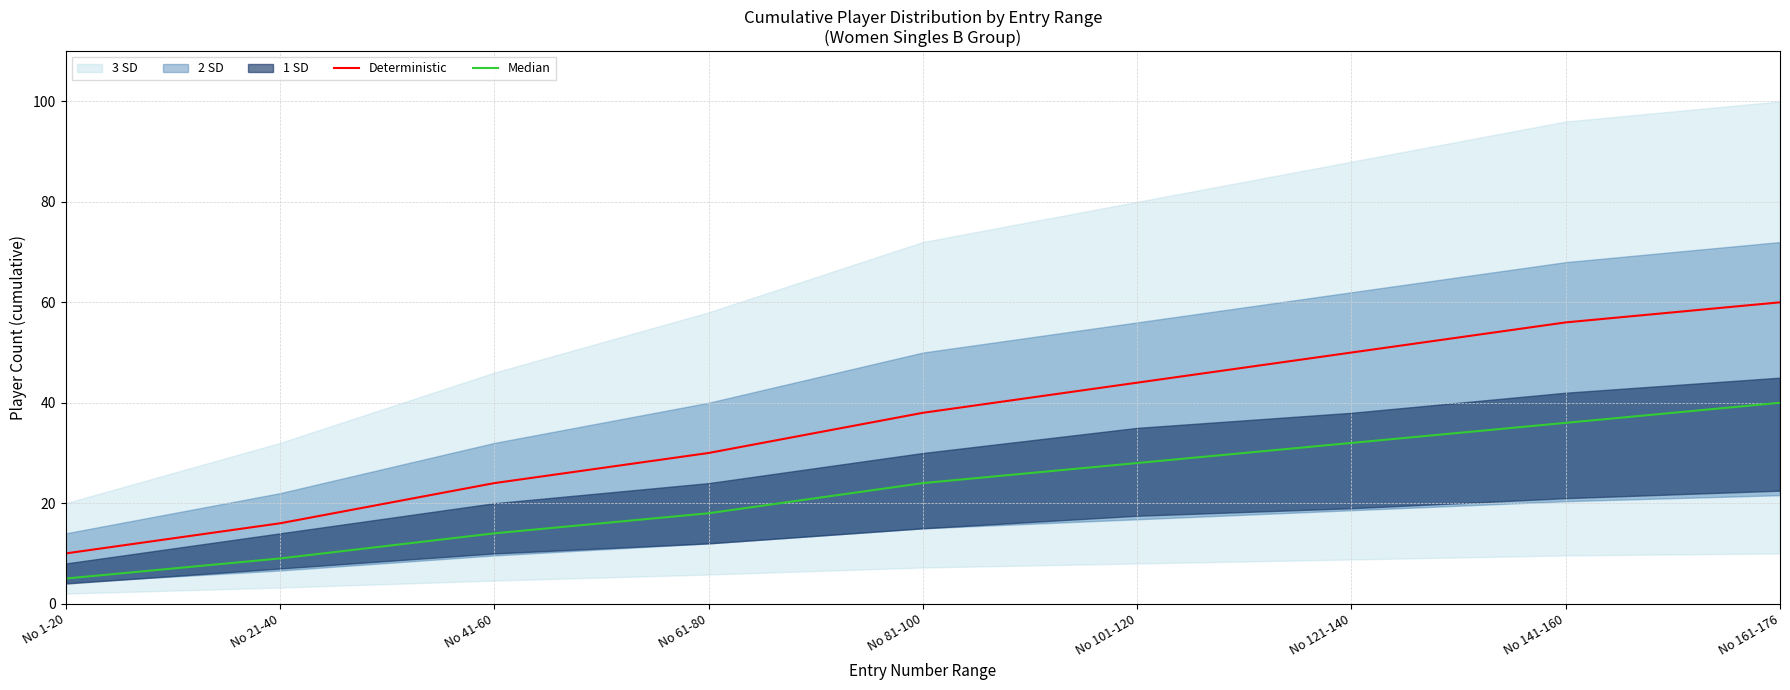

Does the chart have visible grid lines?

Yes